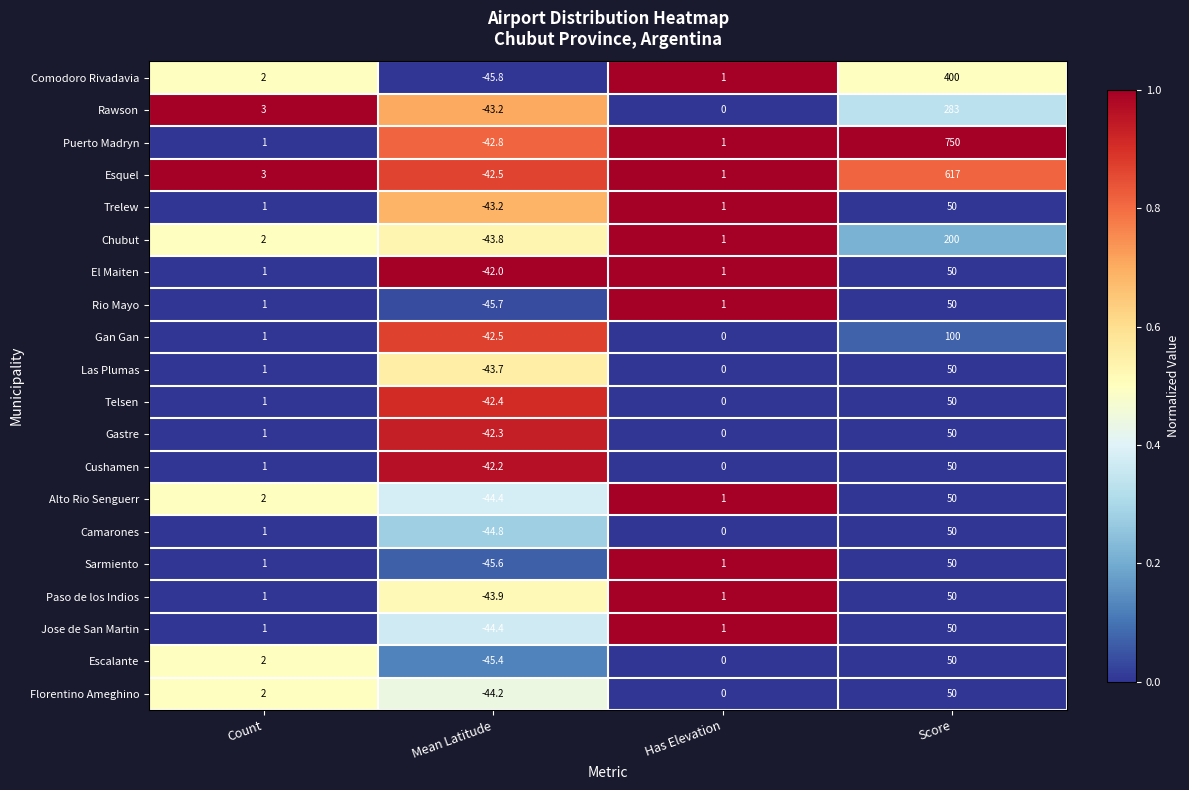

Where is Escalante nearest to the value 2?

Count